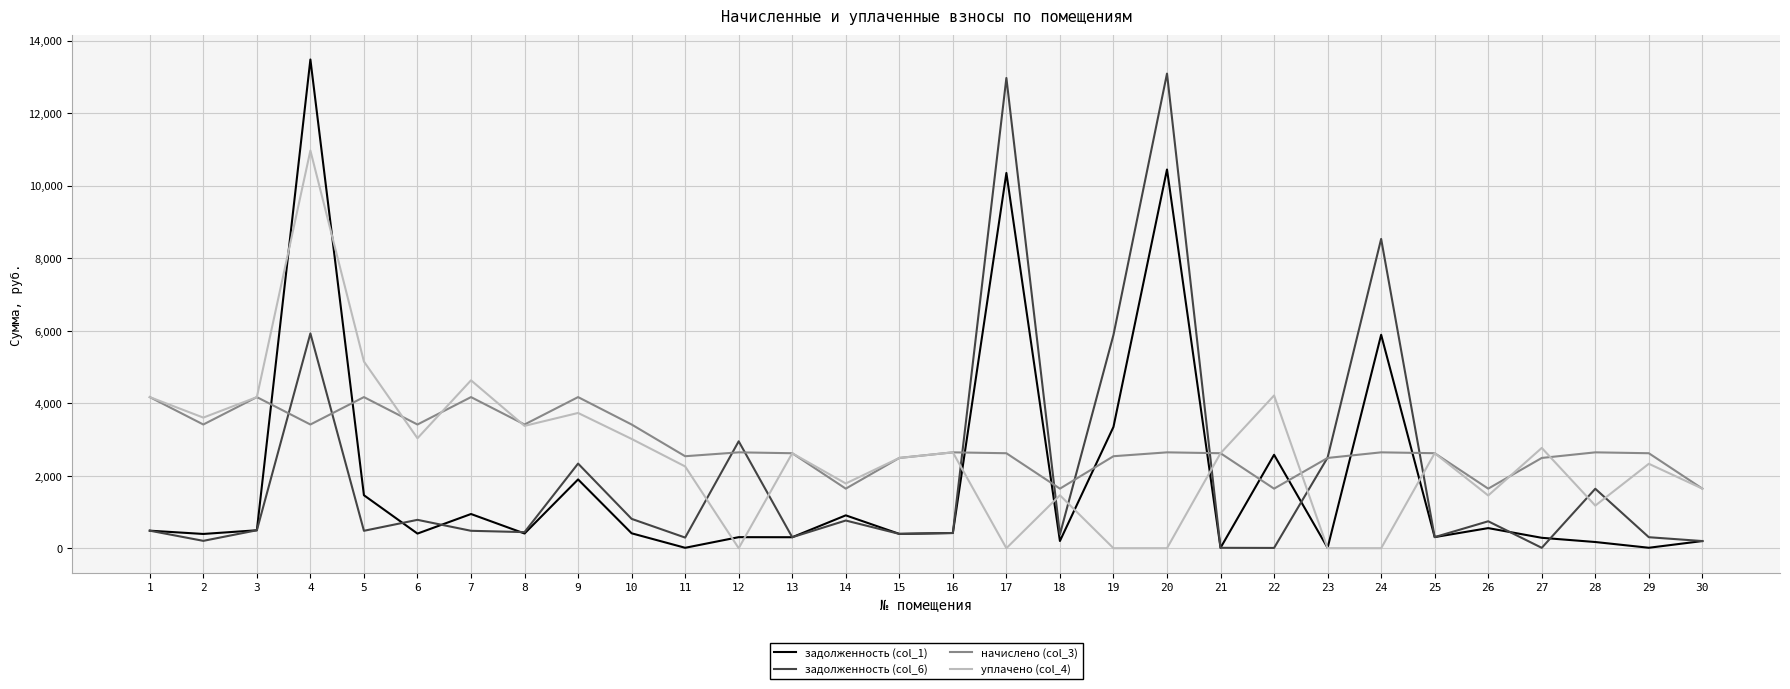

List the series in order of their overall mean, lowest first.

задолженность (col_1), задолженность (col_6), уплачено (col_4), начислено (col_3)